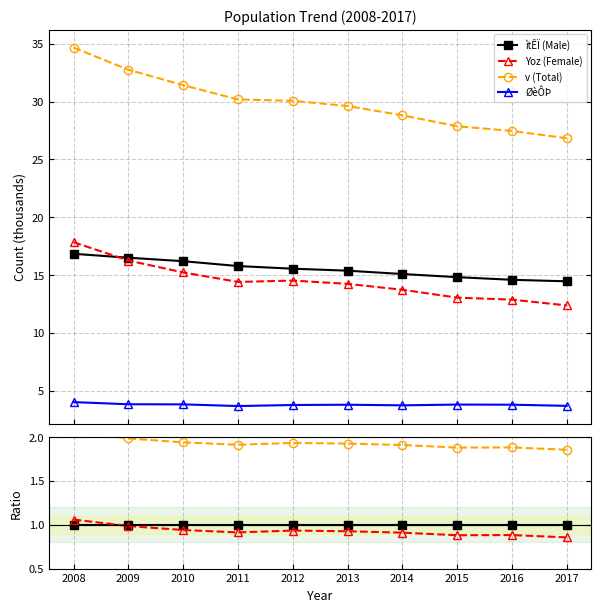

Reading left to right, what are all the values shown in this chart?

ìtÊÏ (Male): 1.0	1.0	1.0	1.0	1.0	1.0	1.0	1.0	1.0	1.0
Yoz (Female): 1.1	1.0	0.9	0.9	0.9	0.9	0.9	0.9	0.9	0.9
v (Total): 2.1	2.0	1.9	1.9	1.9	1.9	1.9	1.9	1.9	1.9
ØèÔÞ: 0.2	0.2	0.2	0.2	0.2	0.2	0.2	0.3	0.3	0.3